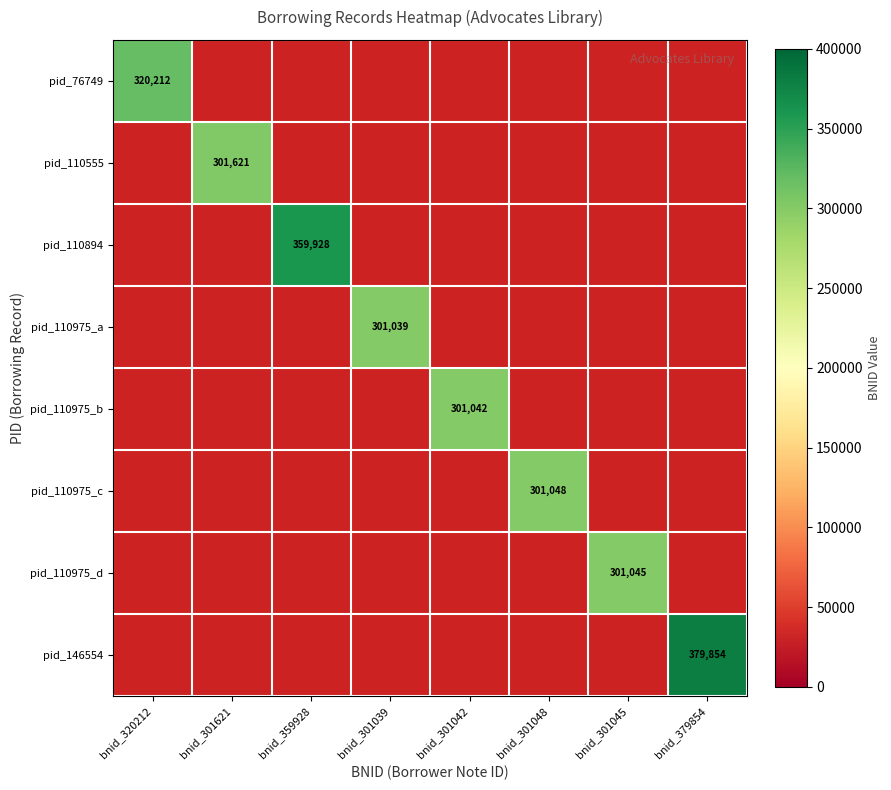

True or false: pid_110894 has a value of 359928 at bnid_359928.

True